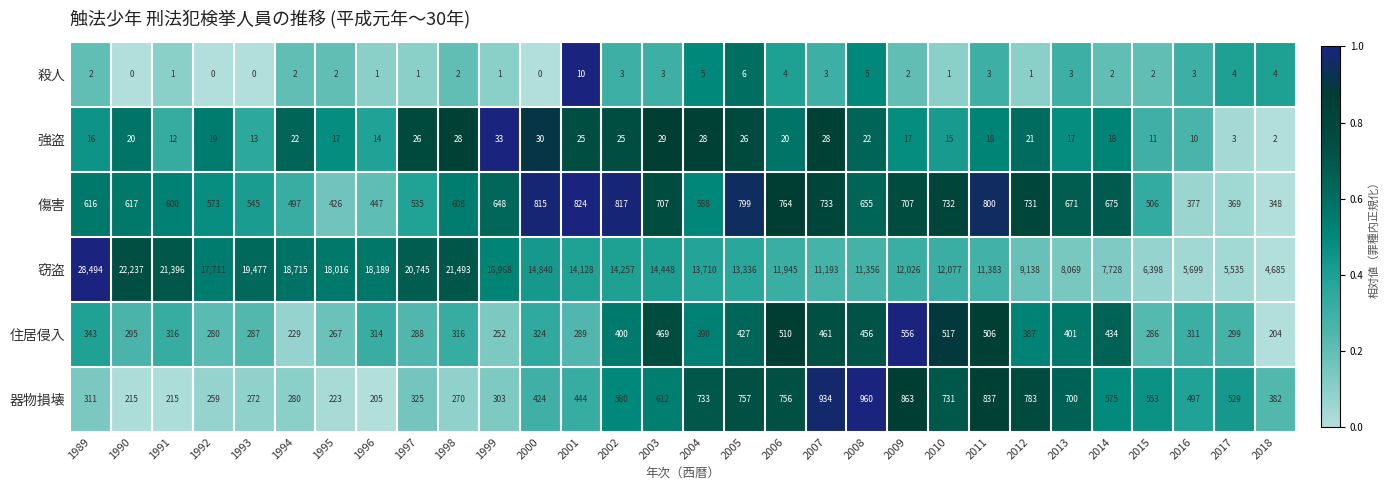

What is the maximum value shown in the chart?

28494